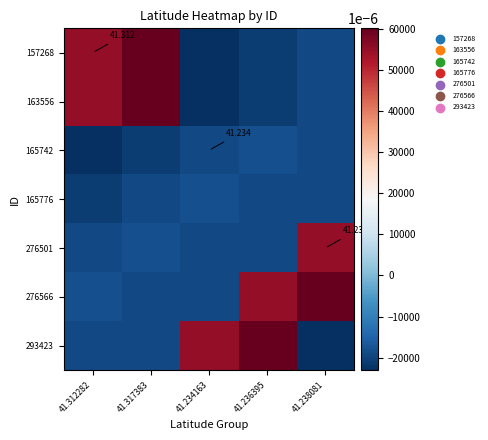

What is the spread (max minus min) of values at 41.236395?

0.1